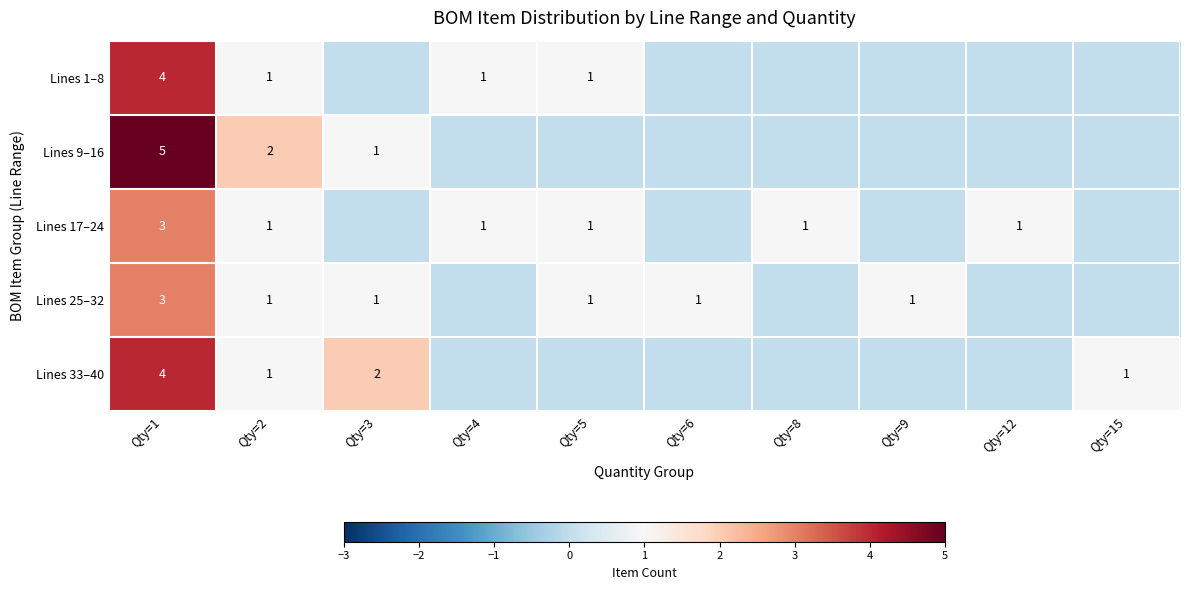

True or false: Lines 25–32 has a value of 0 at Qty=2.

False